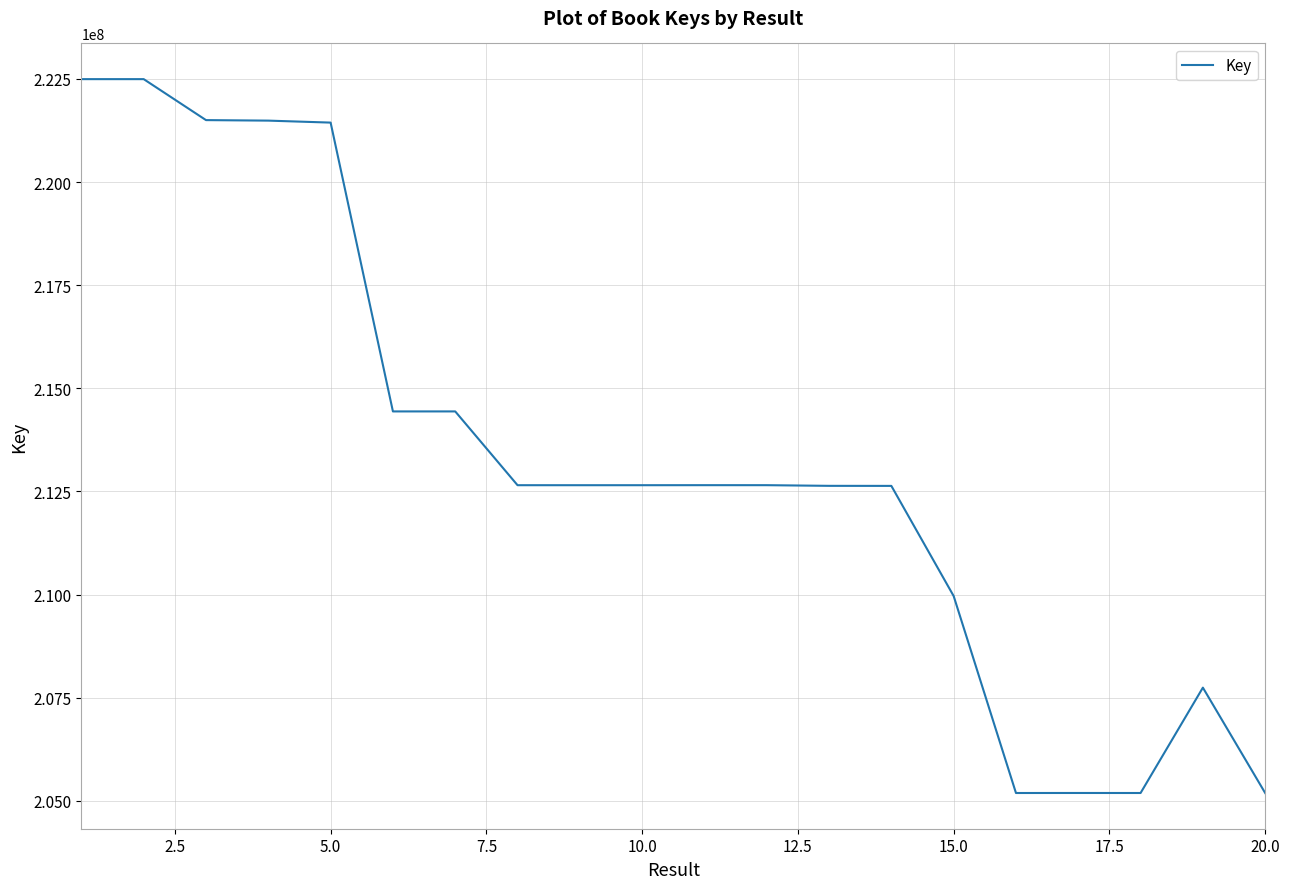

True or false: there are more than 2 points higher than both neighbors.

True